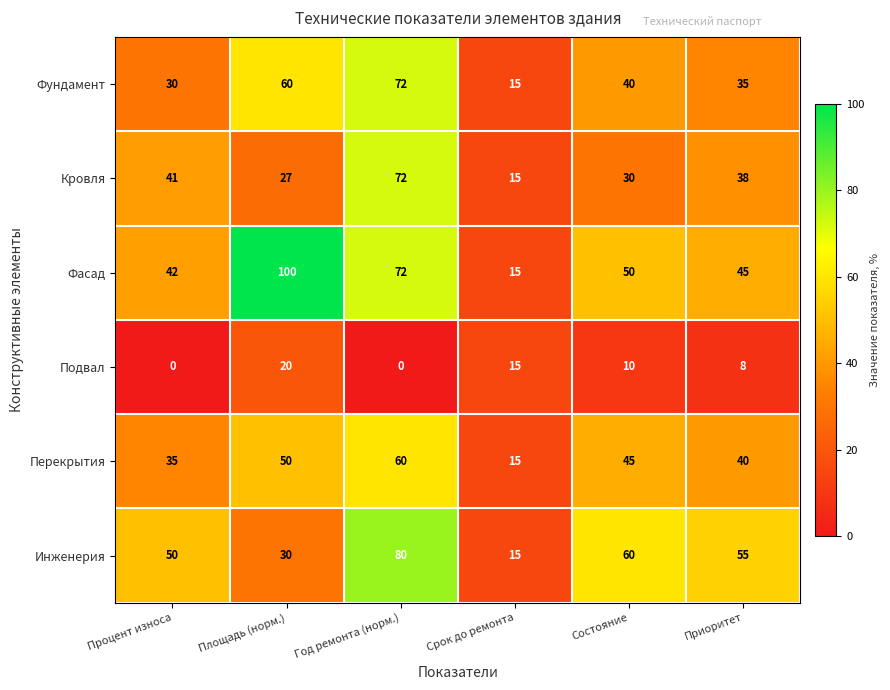

What is the sum of the Кровля values at Площадь (норм.) and Срок до ремонта?

42